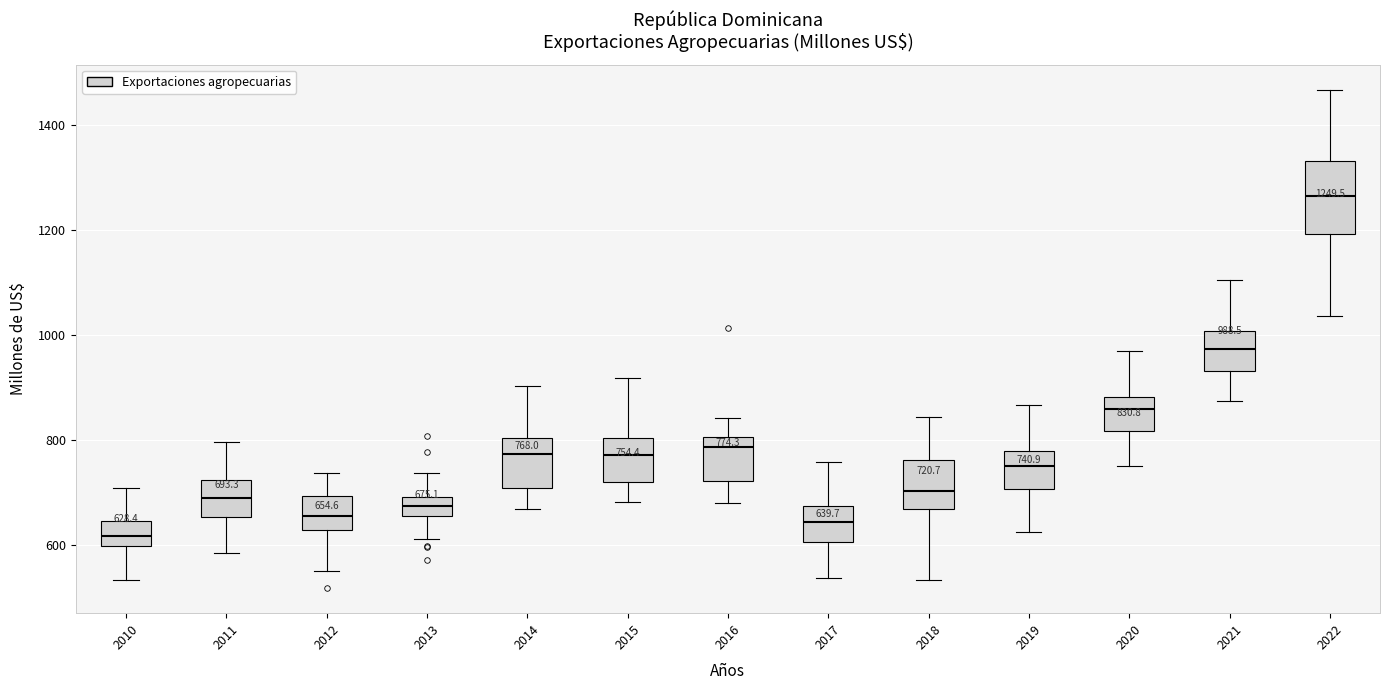

Which box has the highest median line?

2022